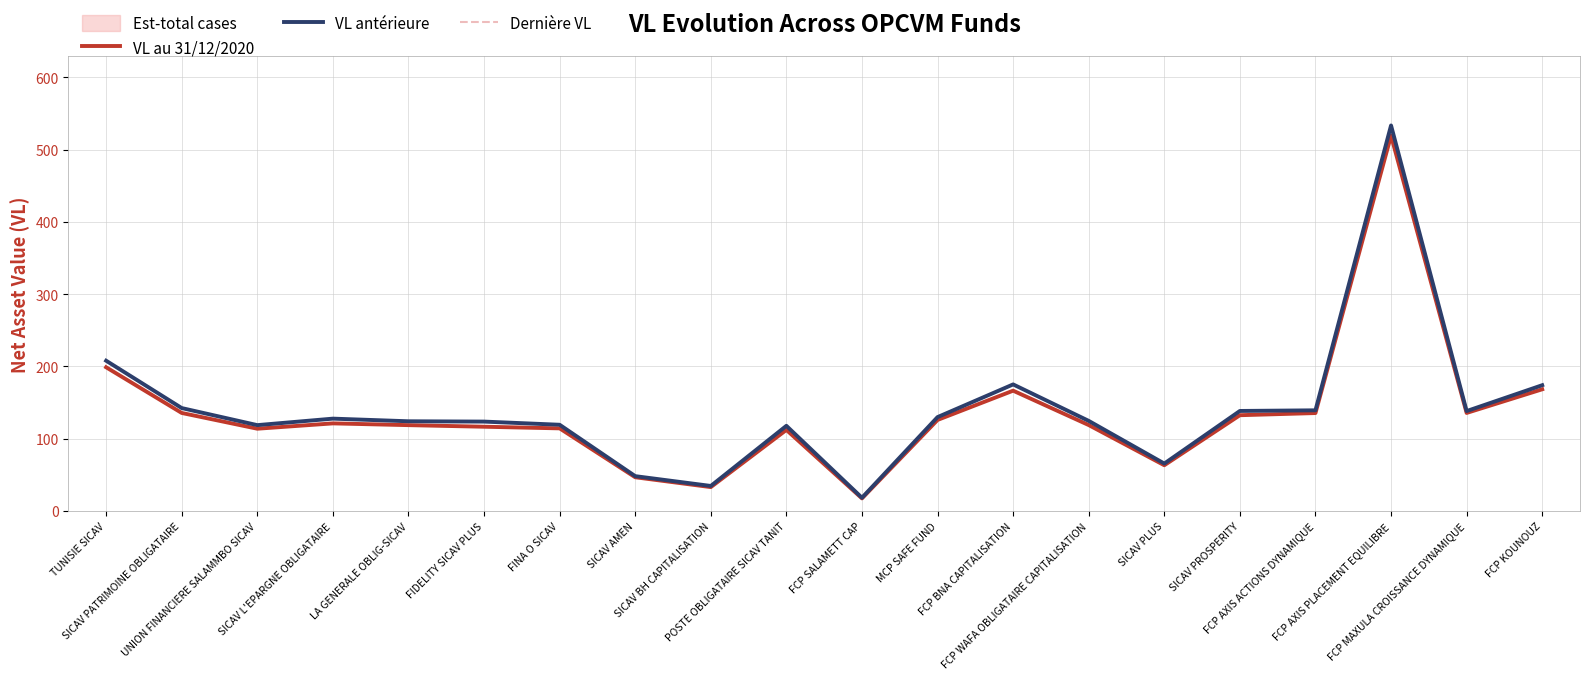

True or false: Dernière VL and VL au 31/12/2020 intersect in this chart.

False